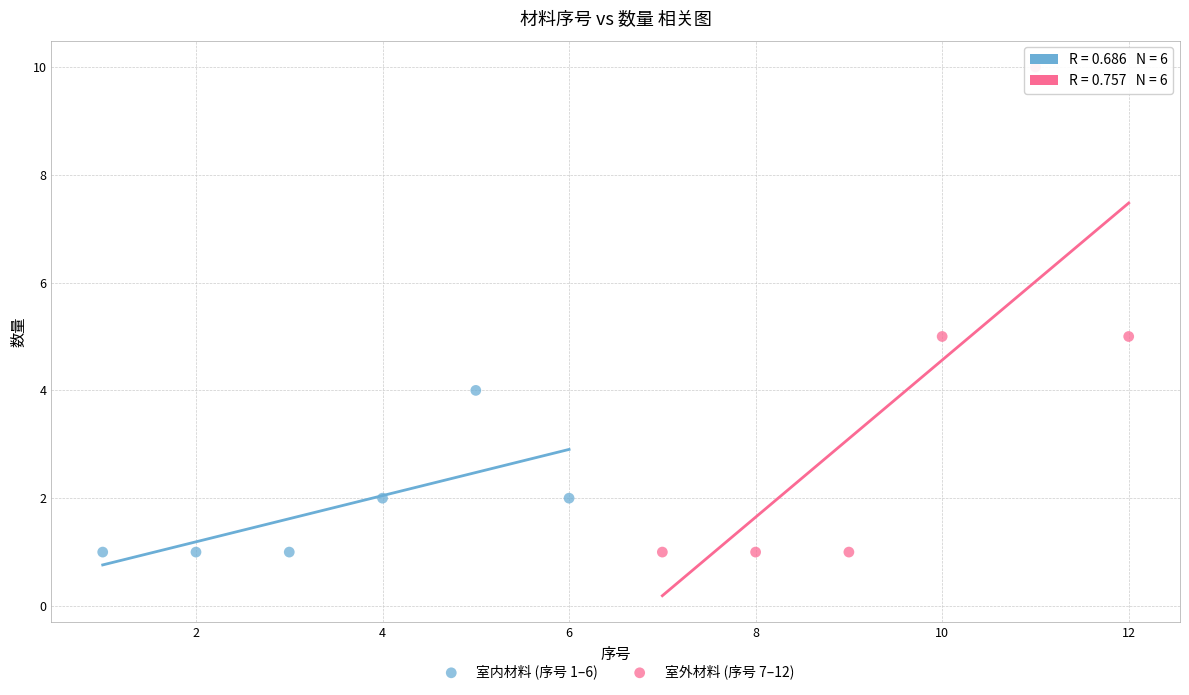

Which series reaches the maximum Y coordinate?

室外材料 (序号 7–12)